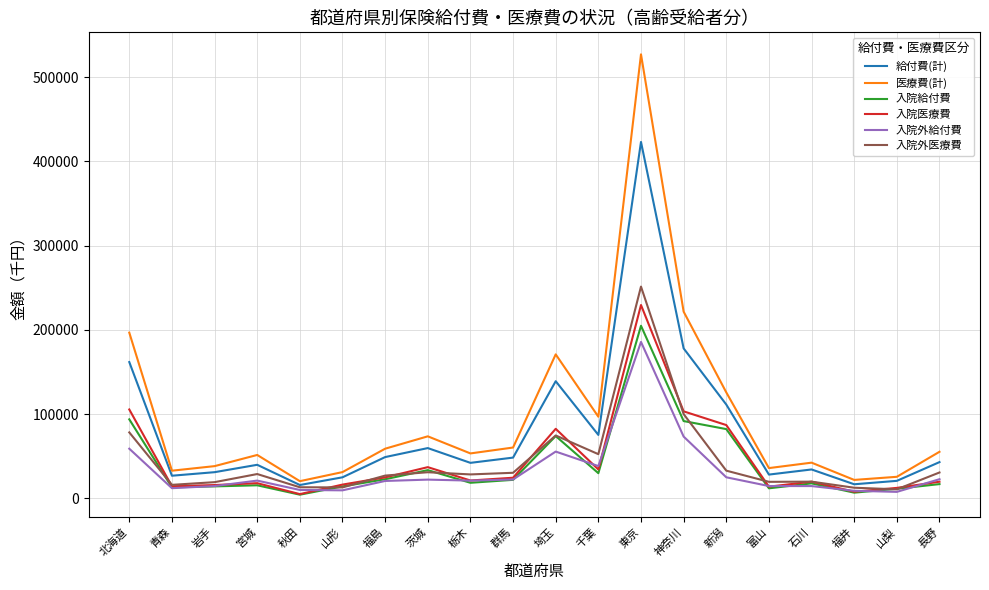

At which category is the sum across all series the highest?

東京